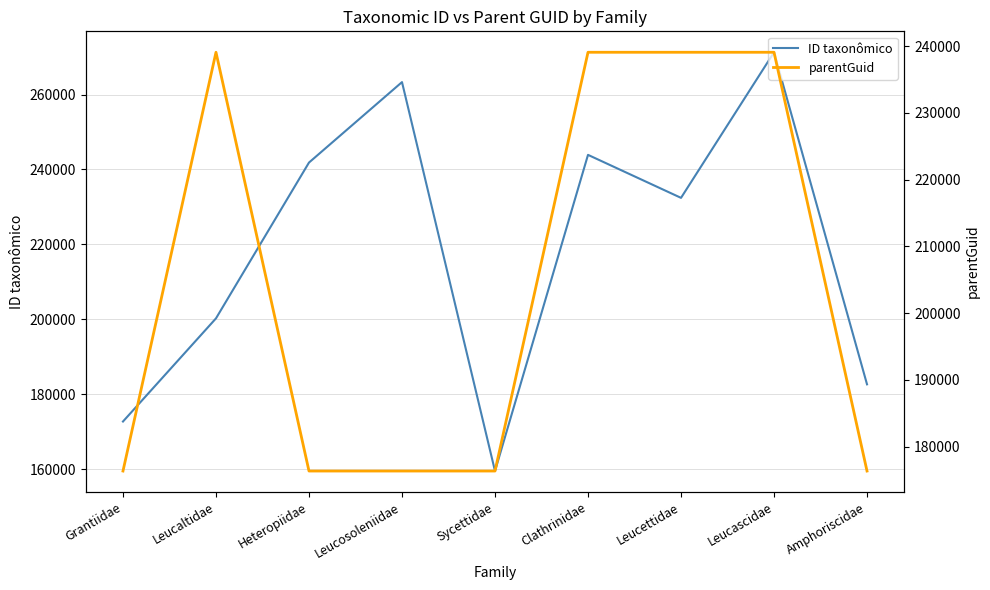

What are all the series names shown in the legend?

ID taxonômico, parentGuid